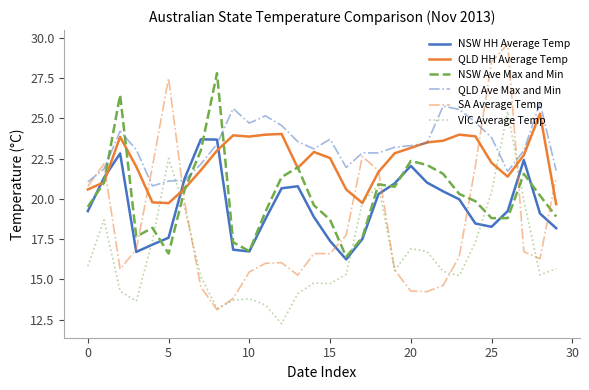

How many times do VIC Average Temp and NSW HH Average Temp cross each other?

6